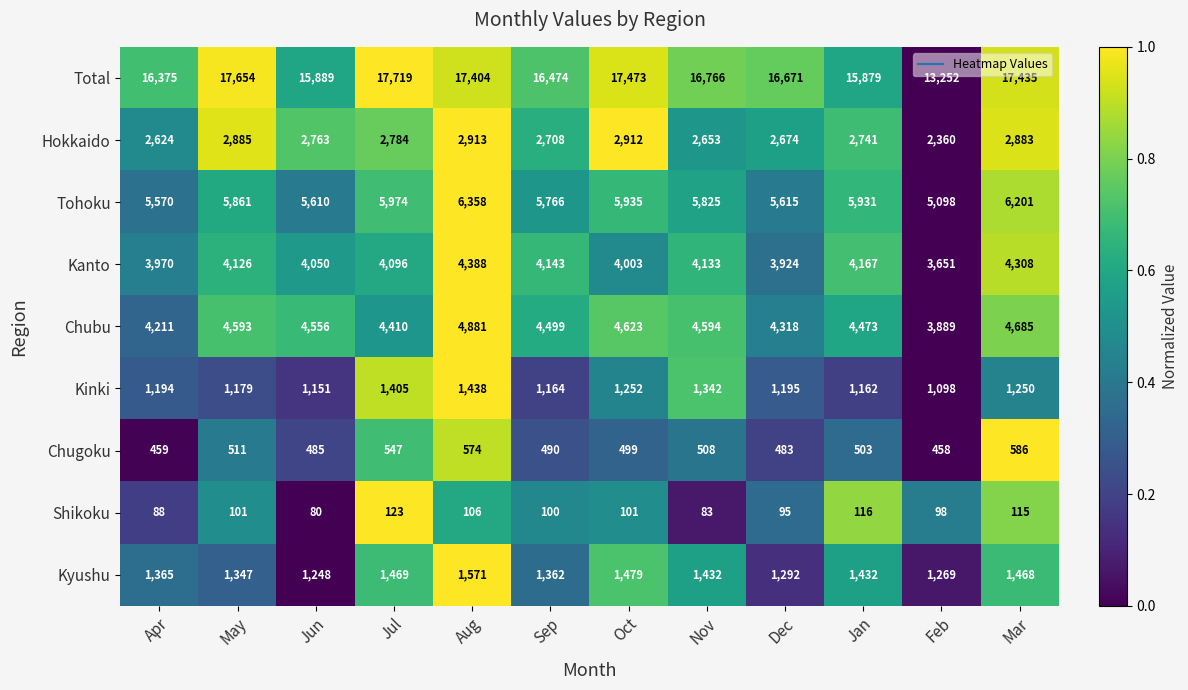

List the labels in order of Tohoku value, largest first.

Aug, Mar, Jul, Oct, Jan, May, Nov, Sep, Dec, Jun, Apr, Feb